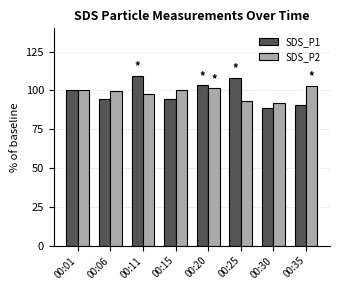

True or false: SDS_P1 has a value of 165.3 at 00:06.

False